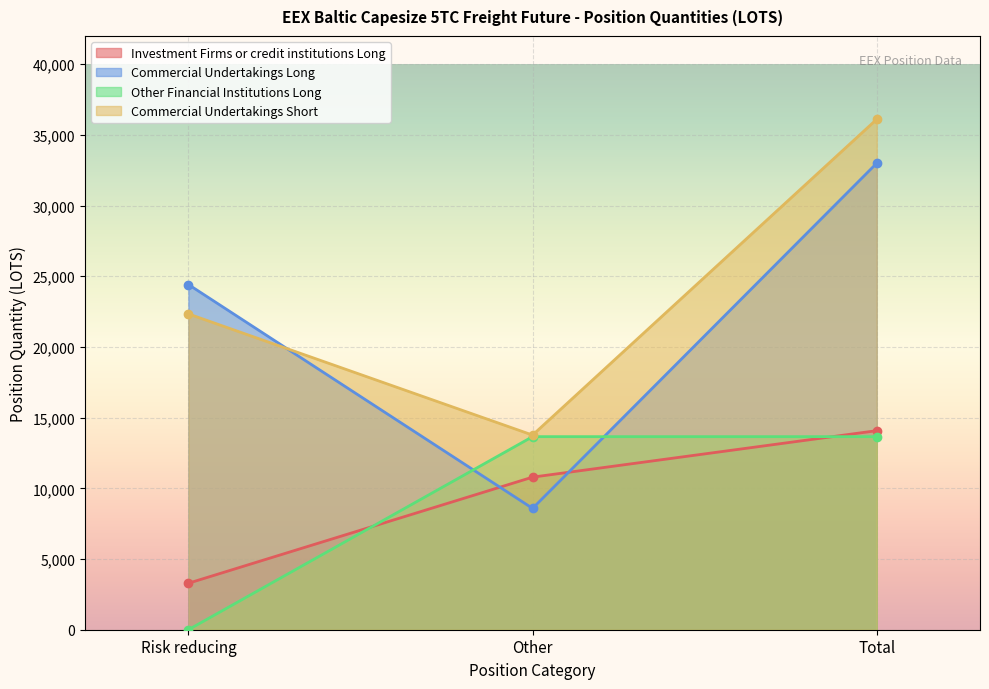

Reading right to left, what are all the values shown in this chart?

Investment Firms or credit institutions Long: 14080.3	10793.0	3287.3
Commercial Undertakings Long: 33000.1	8581.2	24418.9
Other Financial Institutions Long: 13656.2	13656.2	0.0
Commercial Undertakings Short: 36107.4	13767.8	22339.7